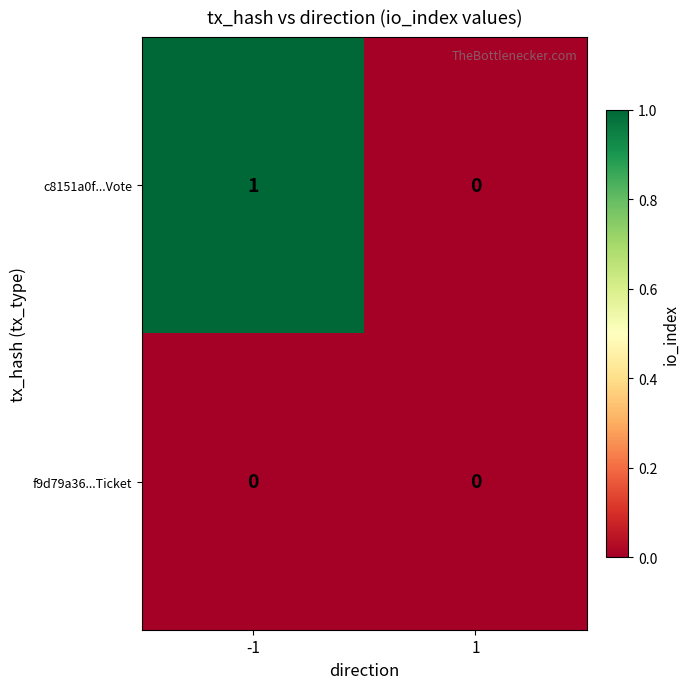

The f9d79a36...Ticket series shows 0 at 1. True or false?

True